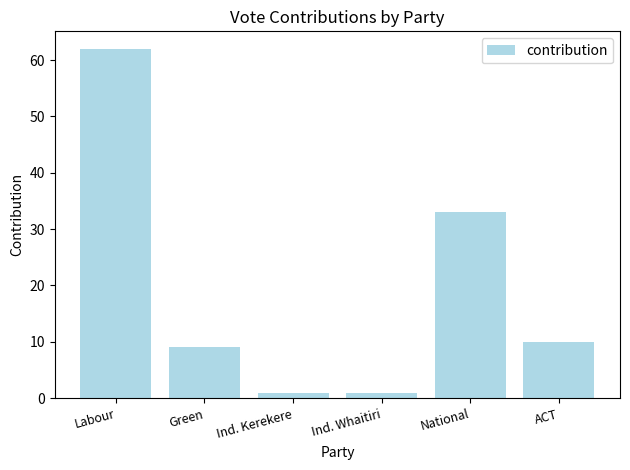

Reading left to right, what are all the values shown in this chart?

62	9	1	1	33	10